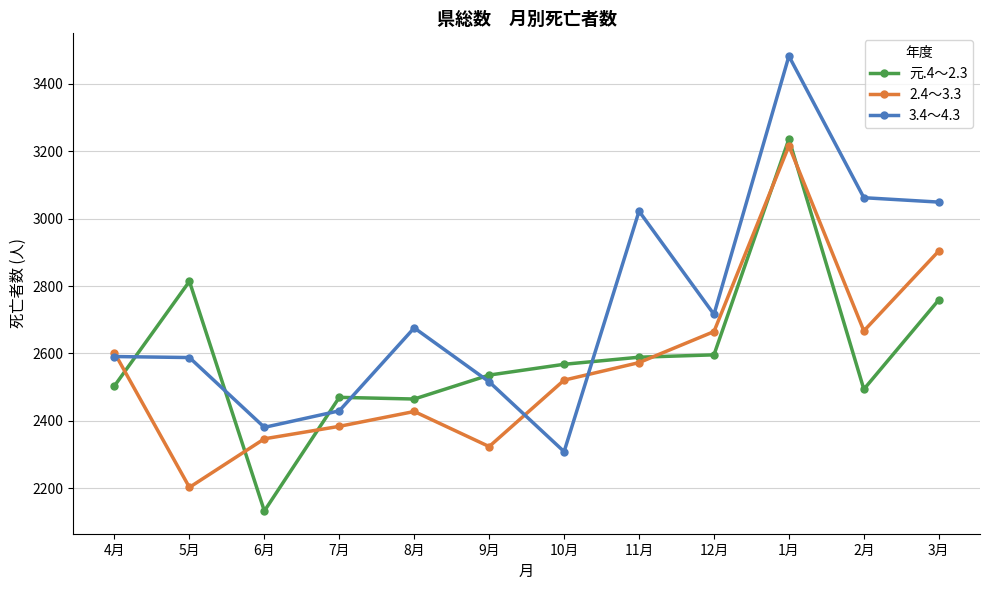

What is the difference between the 元.4～2.3 values at 8月 and 5月?

349